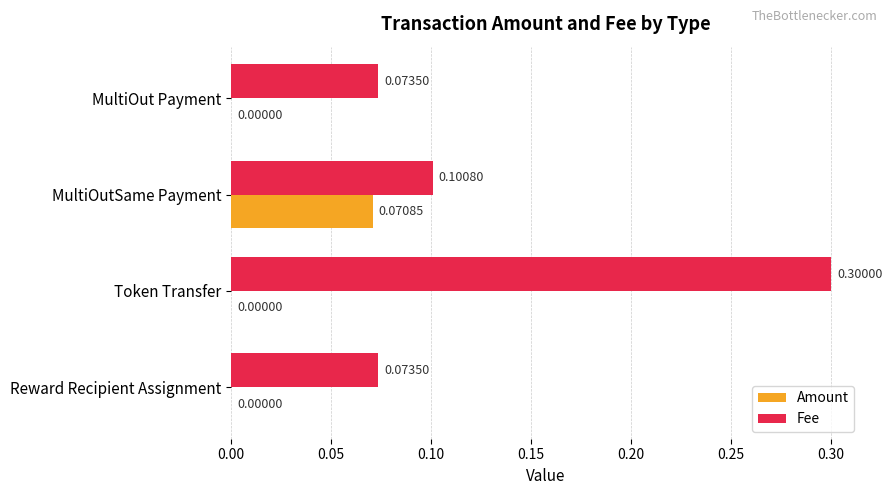

Which category has the highest value in the Fee series?

Token Transfer